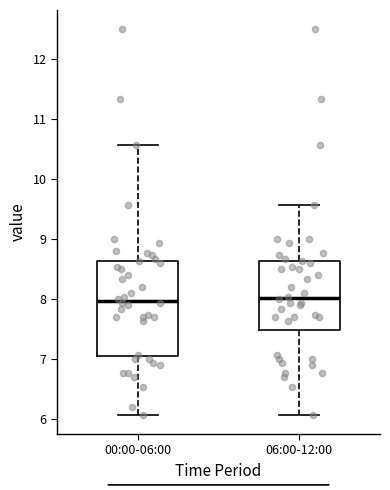

Reading left to right, read every box against the y-axis: the position of its median line, the range the box covers, and the ends of its whiskers. The values are not printed on the chart, so give them approximately, as read against the axis.

00:00-06:00: median 8.0, box 7.1 to 8.6, whiskers 6.1 to 10.6
06:00-12:00: median 8.0, box 7.5 to 8.6, whiskers 6.1 to 9.6